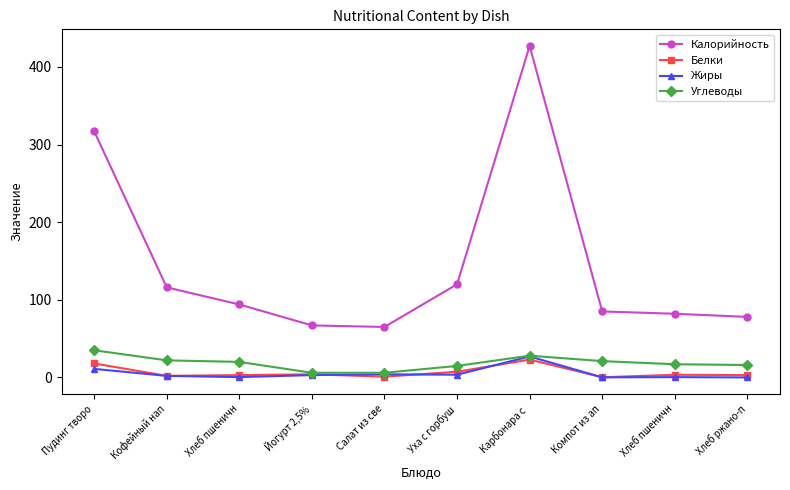

What is the label of the 5th point from the left?

Салат из све